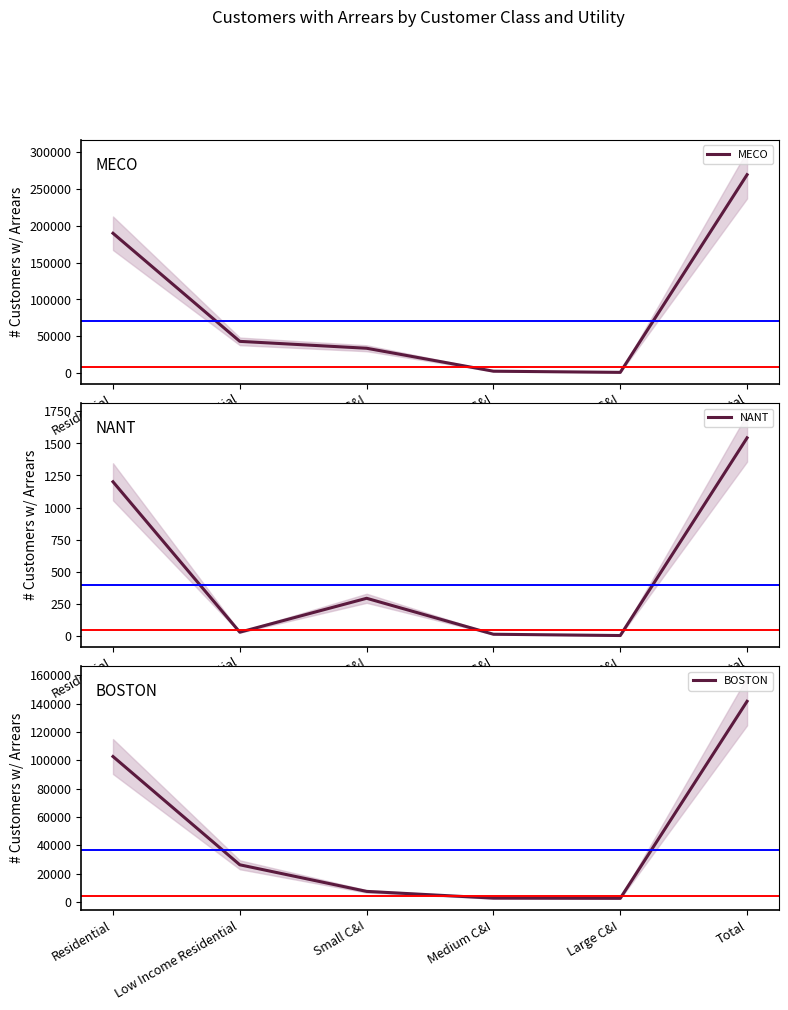

What is the average value of the NANT series?

514